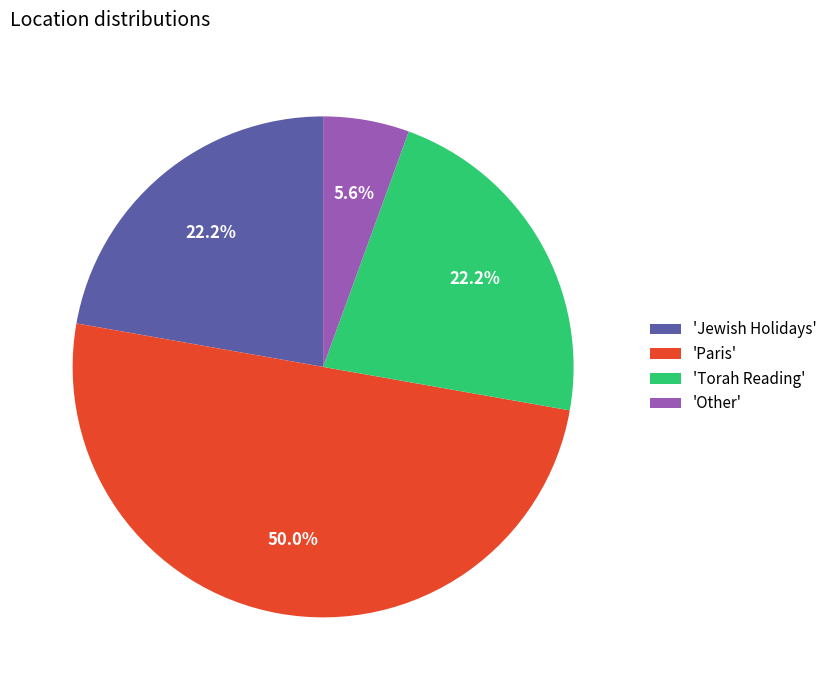

Does 'Other' account for over 50% of the chart?

No